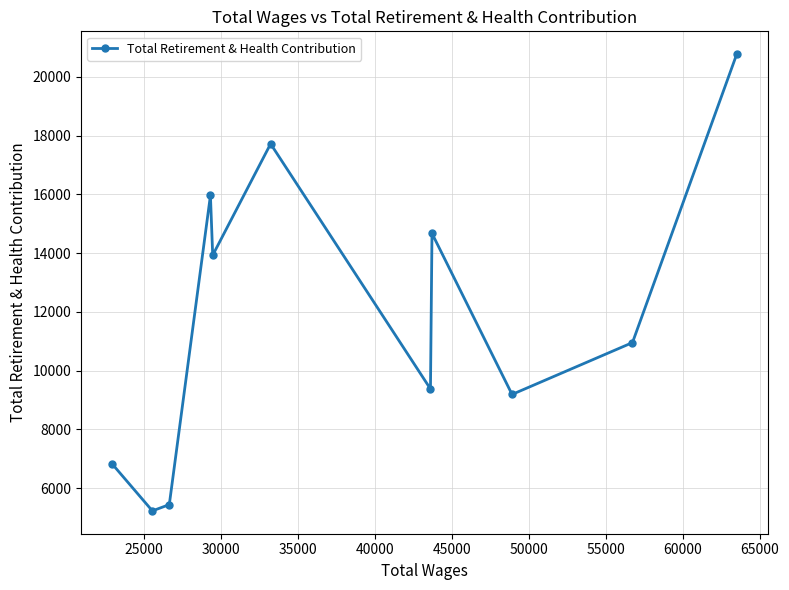

How many values are below 10956?

5